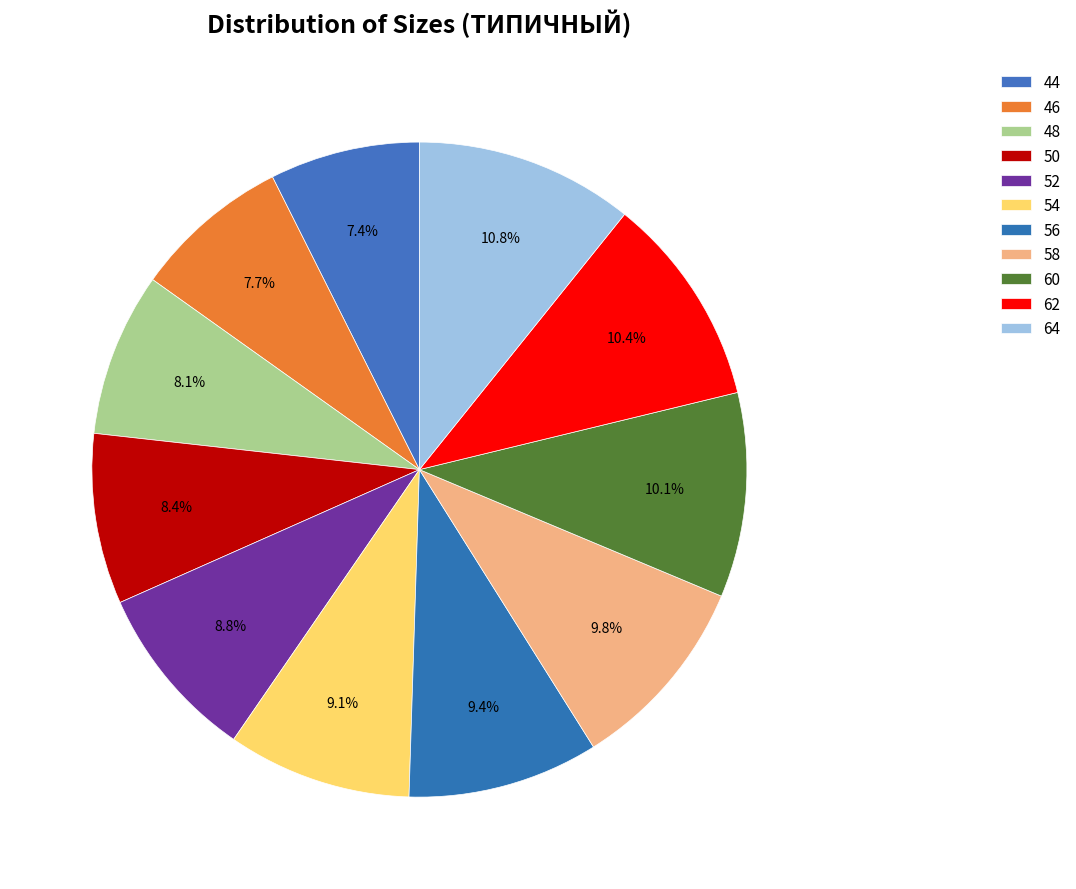

What portion of the pie excludes 52?

91.2%